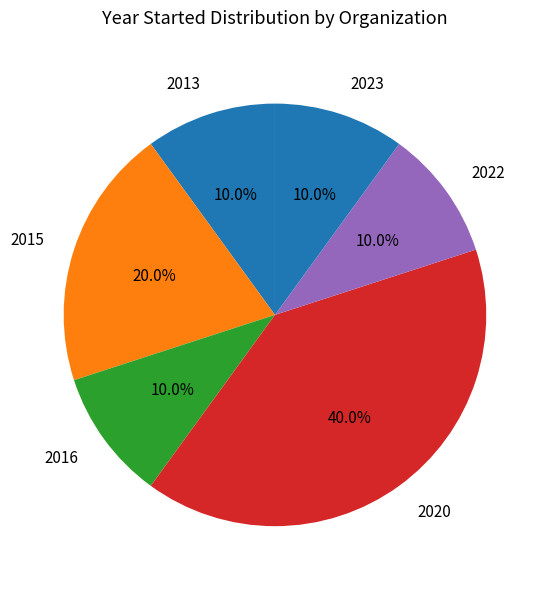

Is there a majority slice in this chart?

No